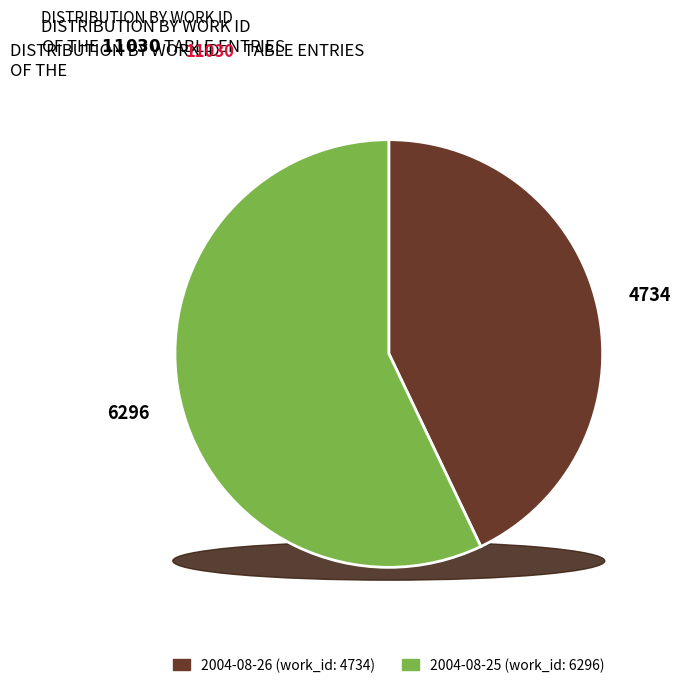

Count the number of slices in the pie.

2